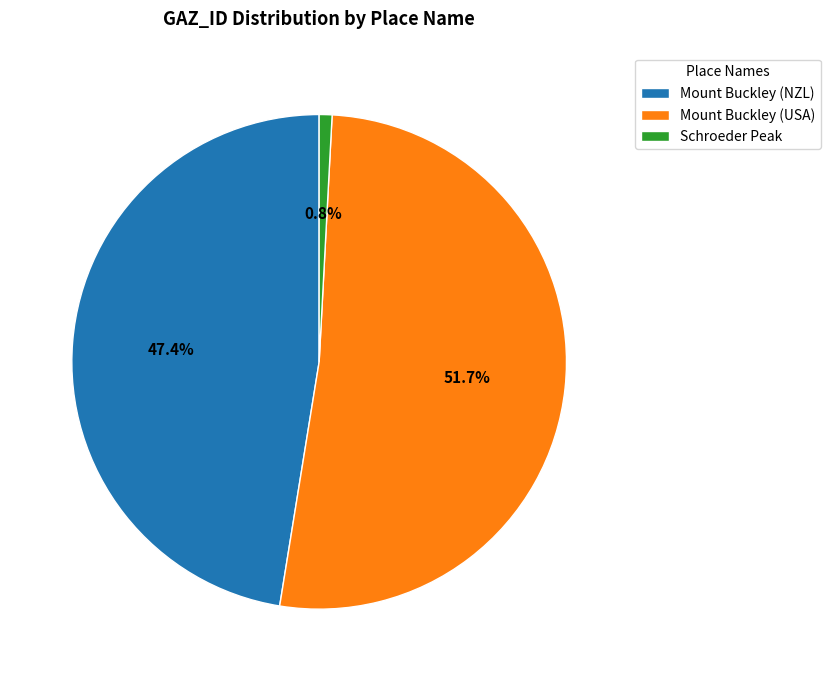

To the nearest percent, what is the average slice percentage?

33%